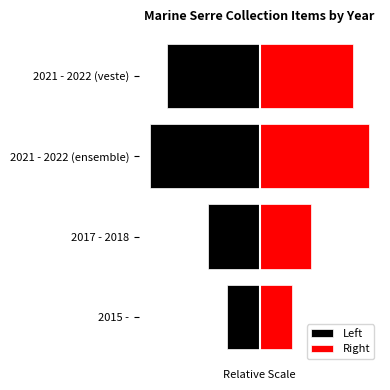

Does the chart contain stacked bars?

No